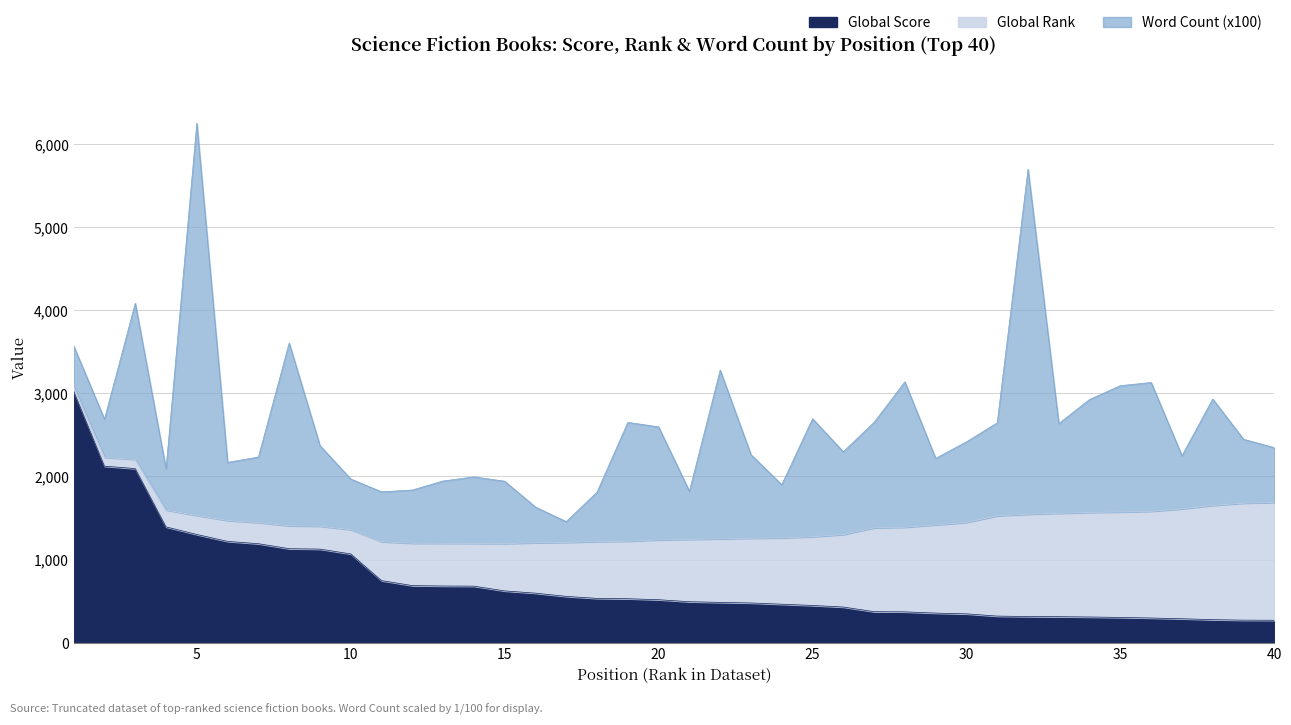

Count the number of data series in this chart.

3